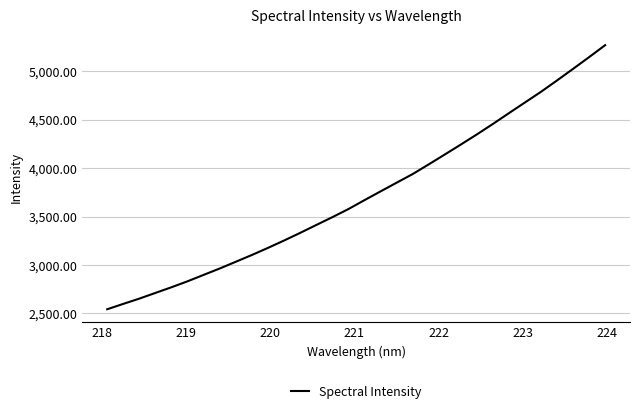

How many categories are shown in the chart?

32